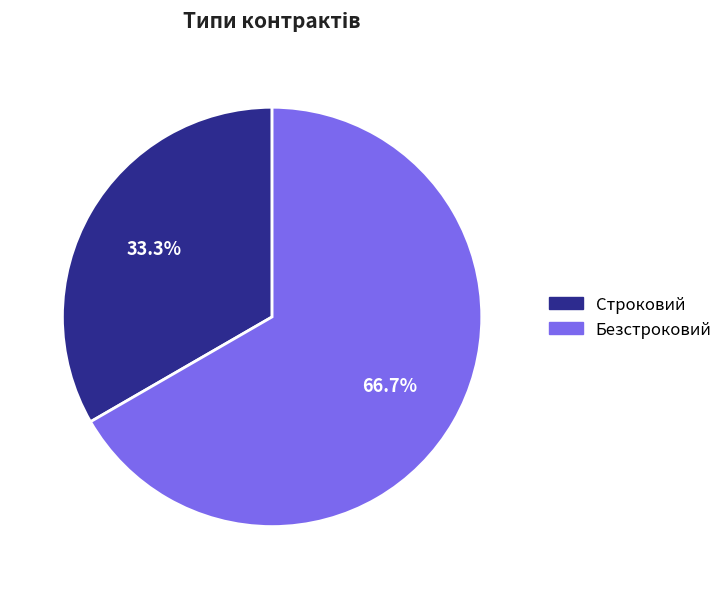

How much of the chart is everything except Безстроковий?

33.3%